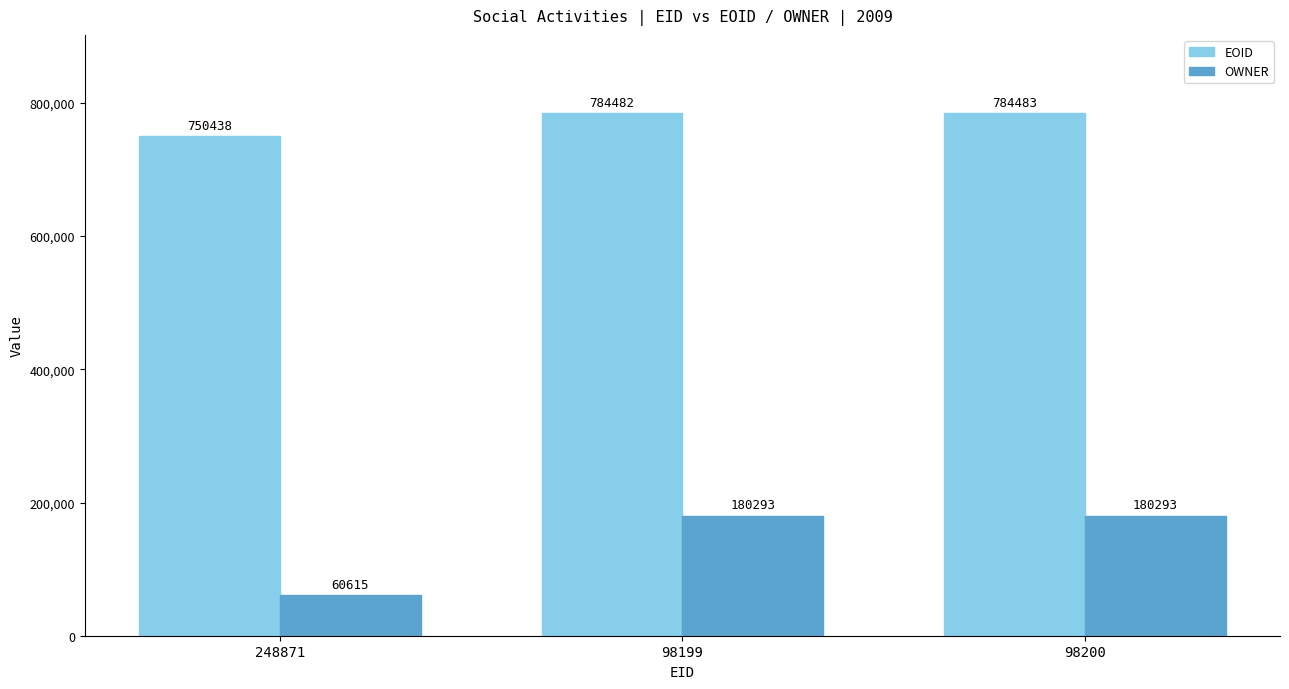

What is the highest value of the EOID series?

784483